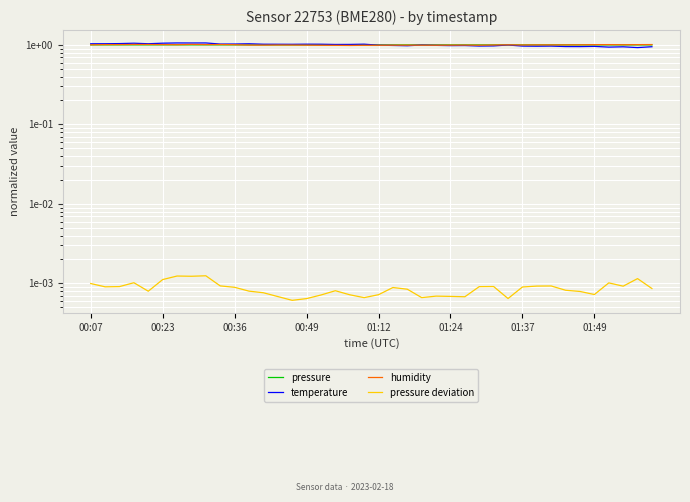

At how many categories does at least one series exceed 0?

40